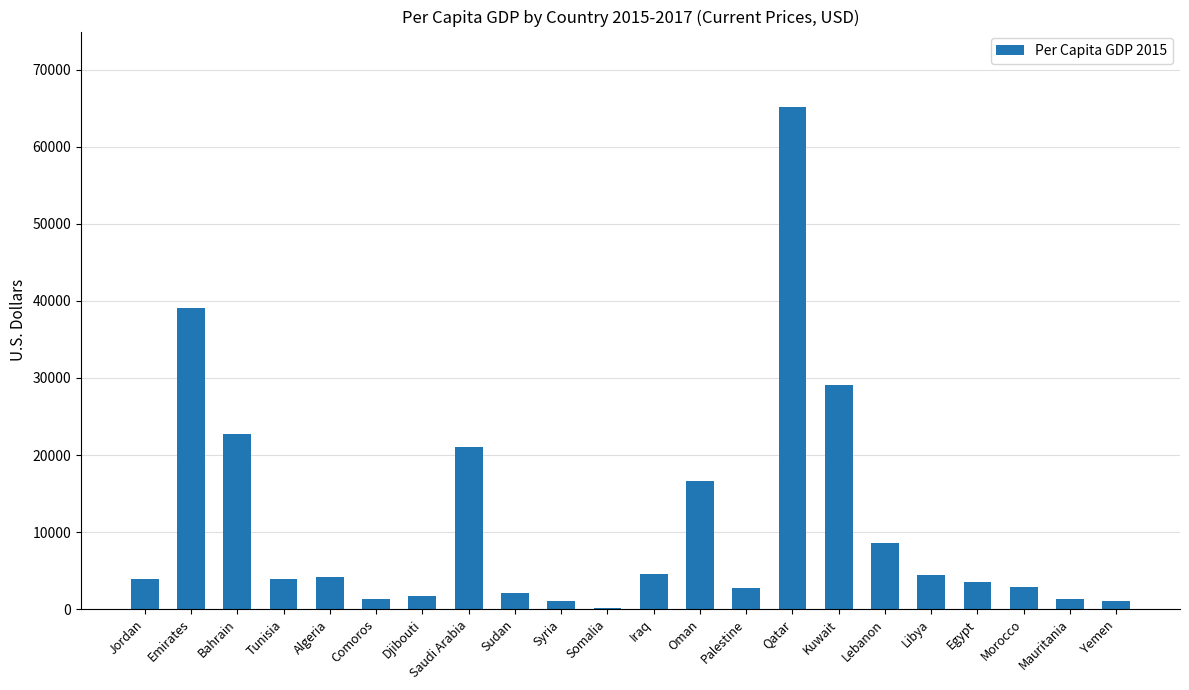

What is the maximum value shown in the chart?

65177.3